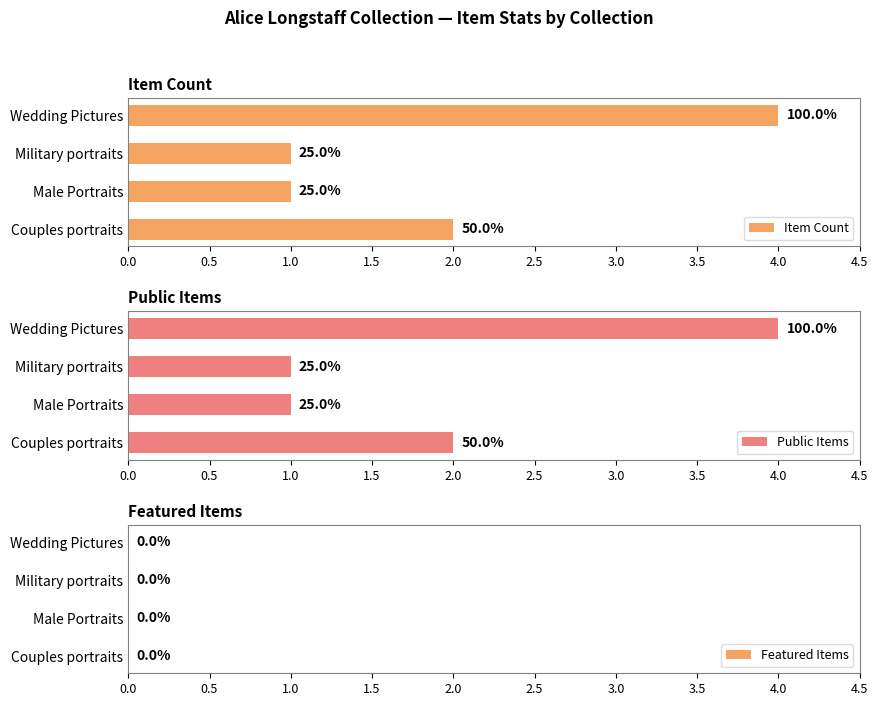

Which series has the largest total across all categories?

Item Count